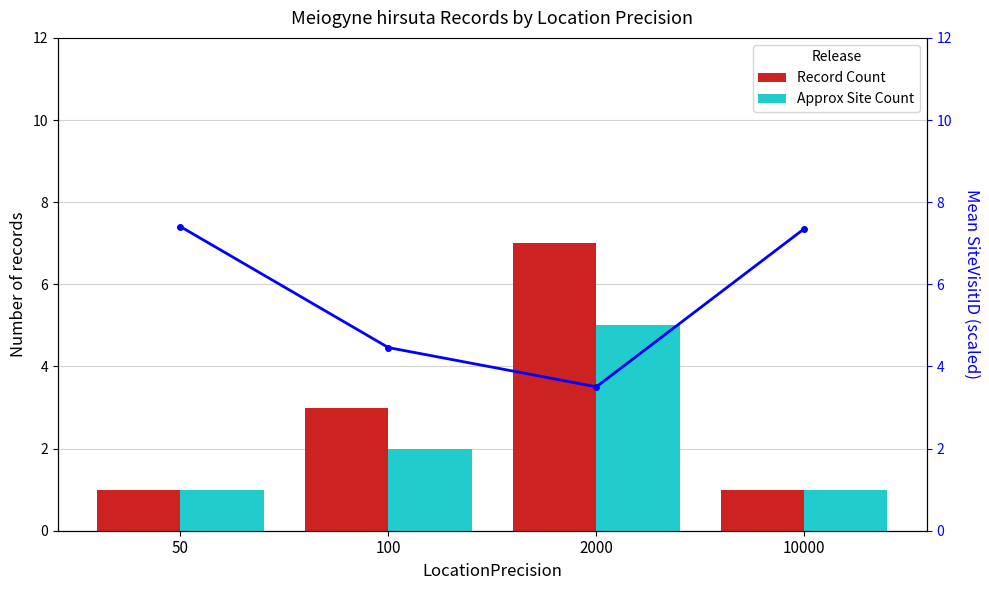

At which label does Record Count reach its peak?

2000